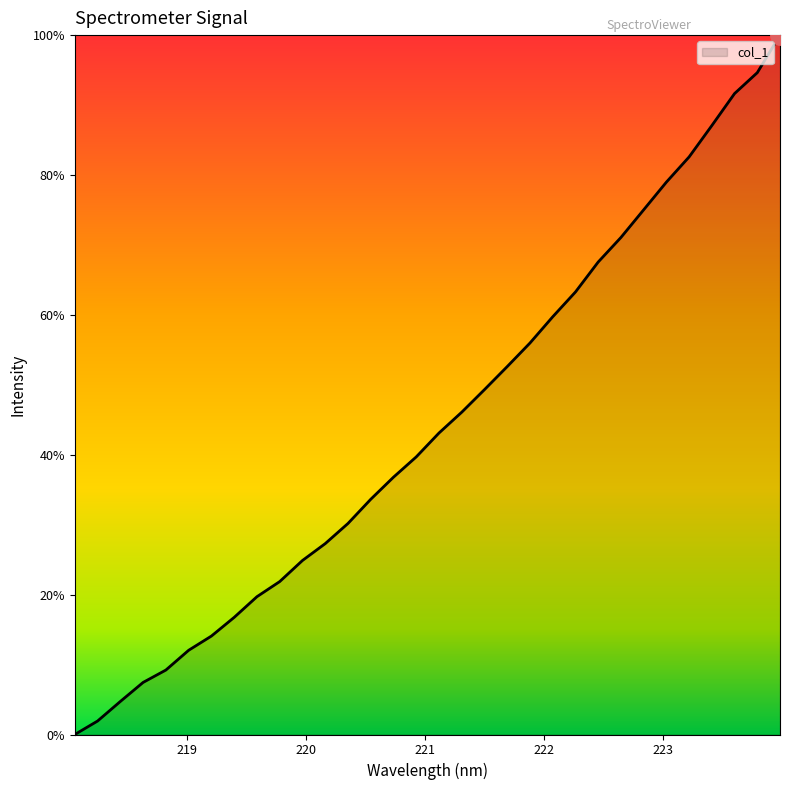

What is the maximum value shown in the chart?

100.0